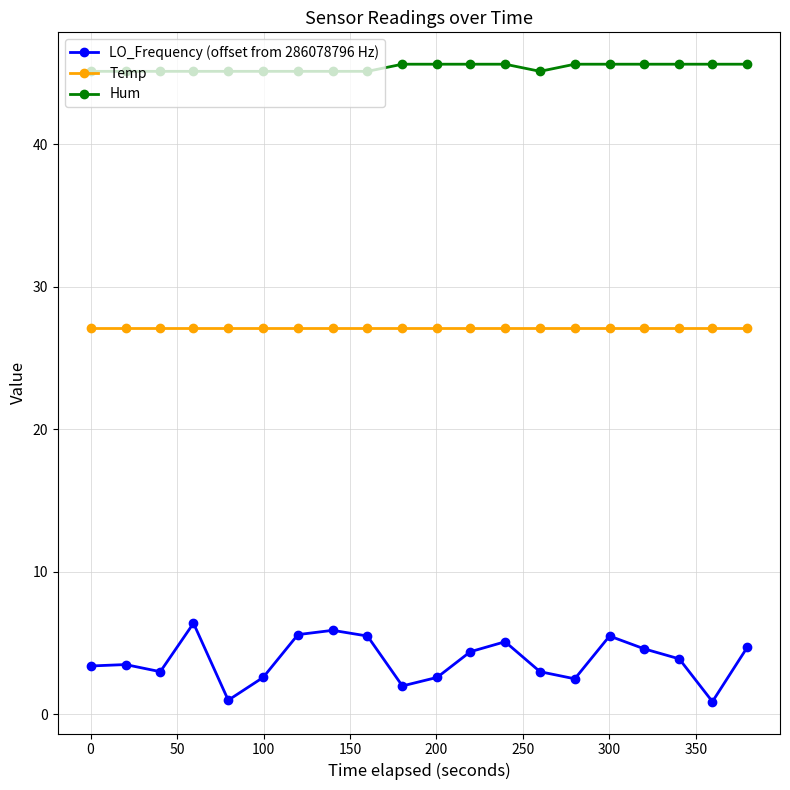

True or false: LO_Frequency (offset from 286078796 Hz) and Hum intersect in this chart.

False